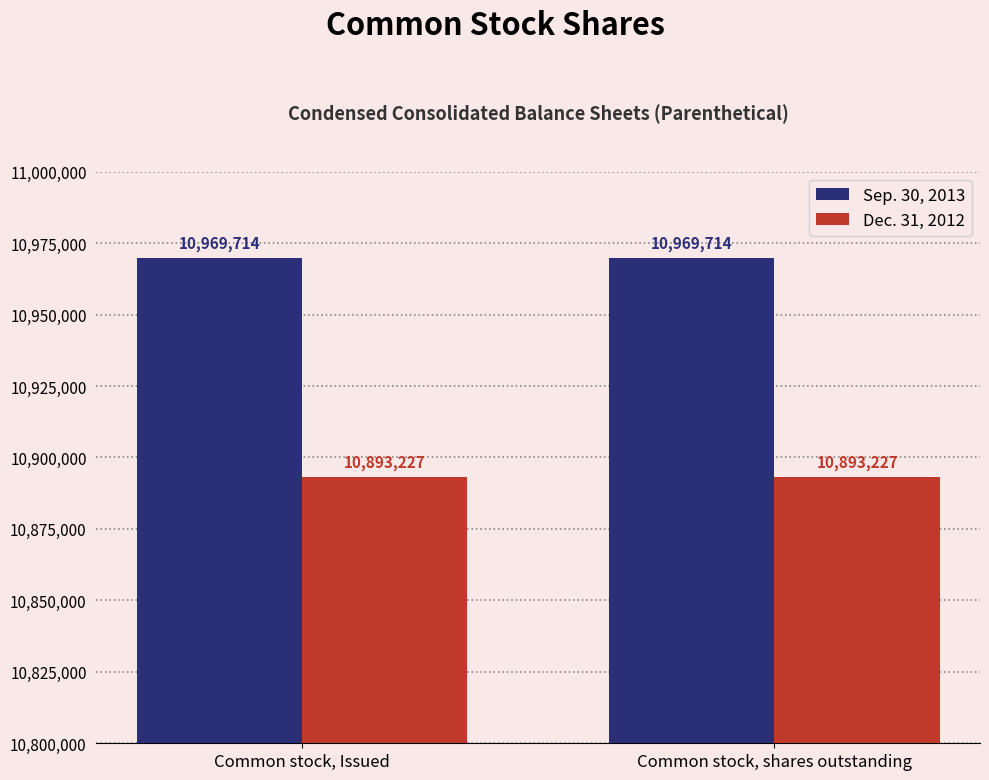

What is the difference between the highest and lowest values at Common stock, Issued?

76487